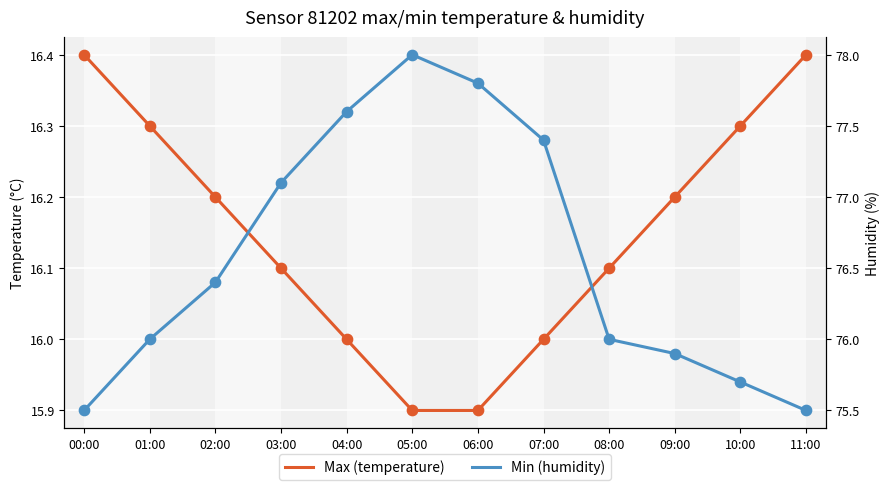

Is the value of Min (humidity) at 00:00 greater than the value of Max (temperature) at 07:00?

Yes